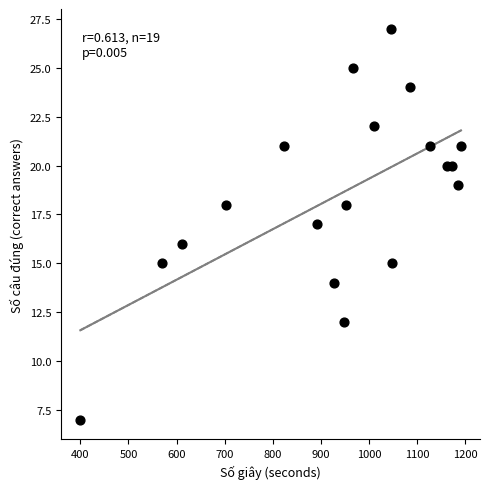

What is the range of X values (max minus min)?

791